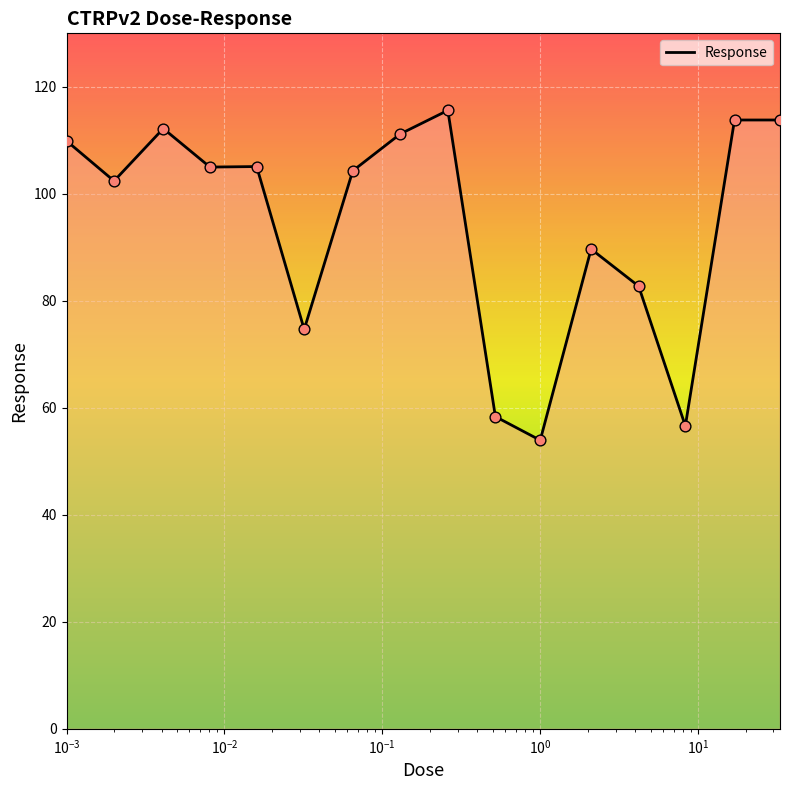

What is the minimum value shown in the chart?

53.9